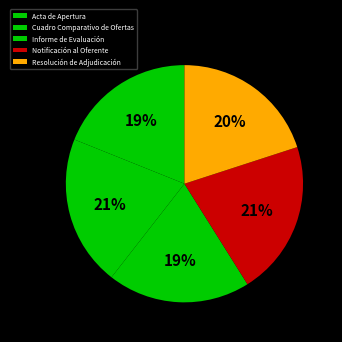

How many slices are in this pie chart?

5